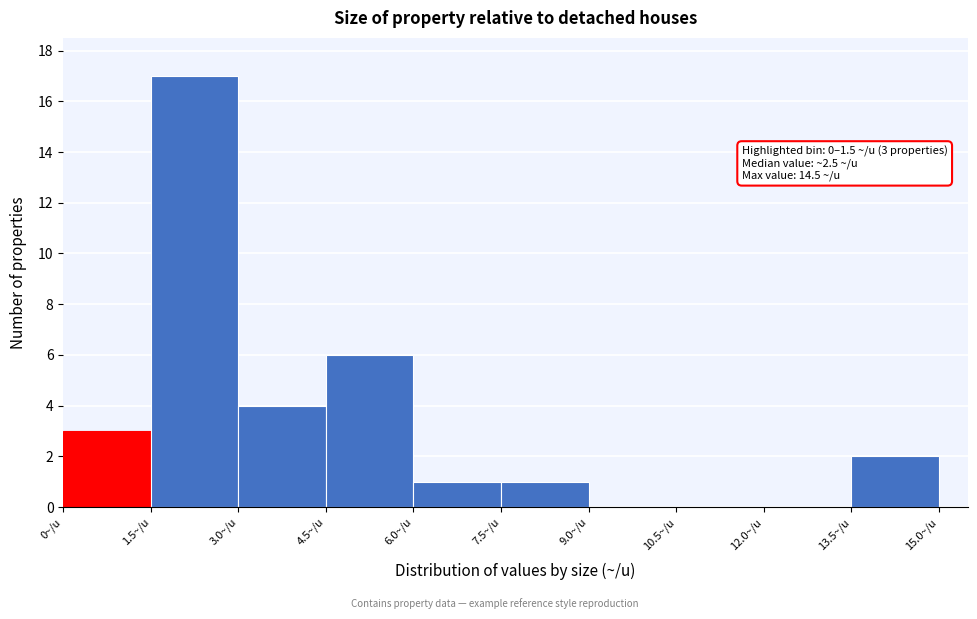

Over which range of the x-axis is the bar tallest?

1.5 to 3.0